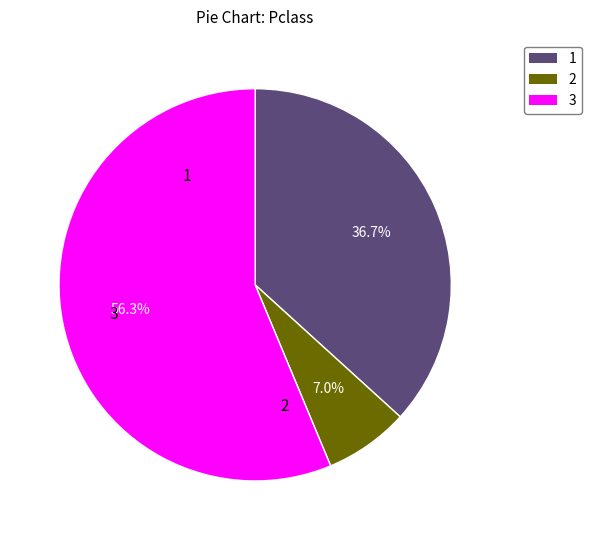

Does any single category account for the majority?

Yes